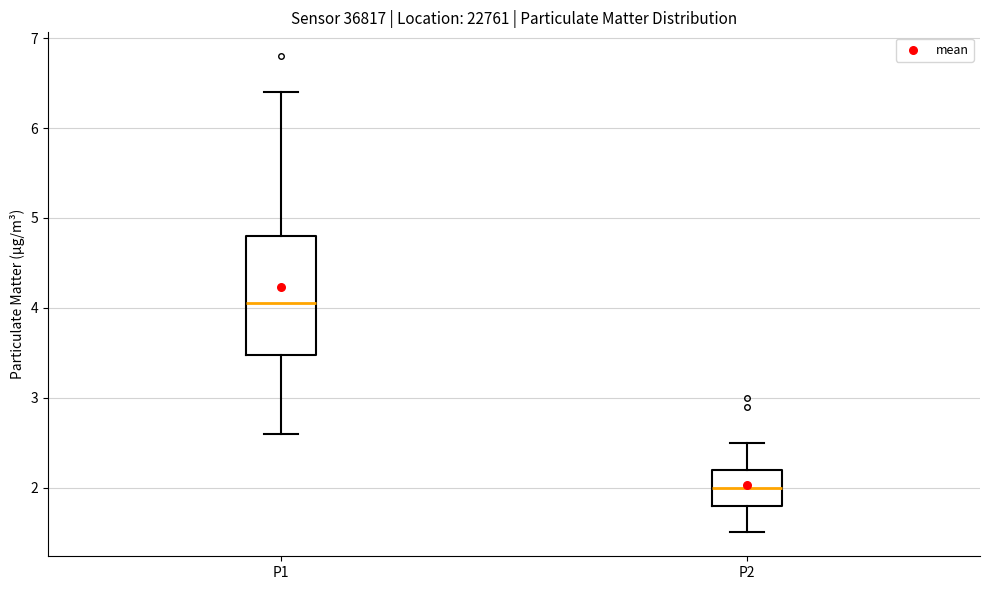

Where is the upper edge of the box for P1 on the y-axis? The values are not printed on the chart, so give them approximately, as read against the axis.

4.8